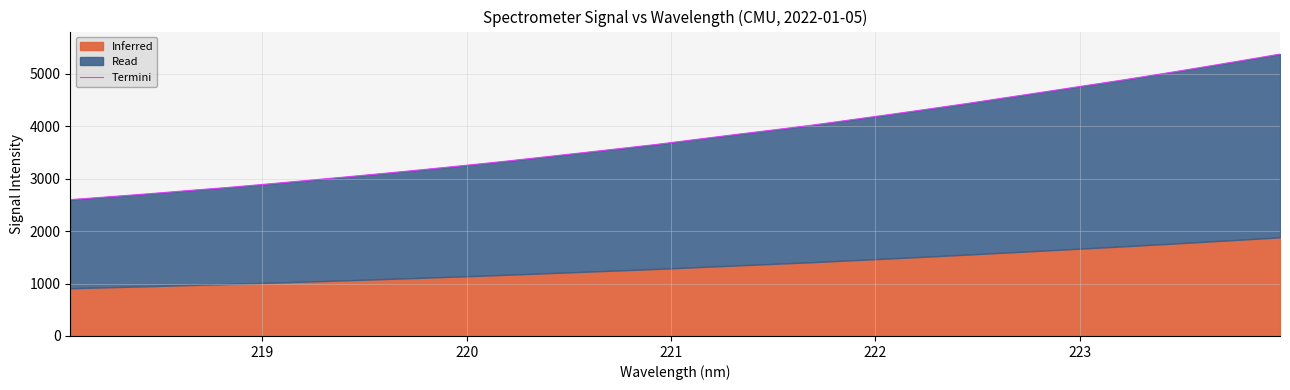

What is the label of the 28th point from the right?

222